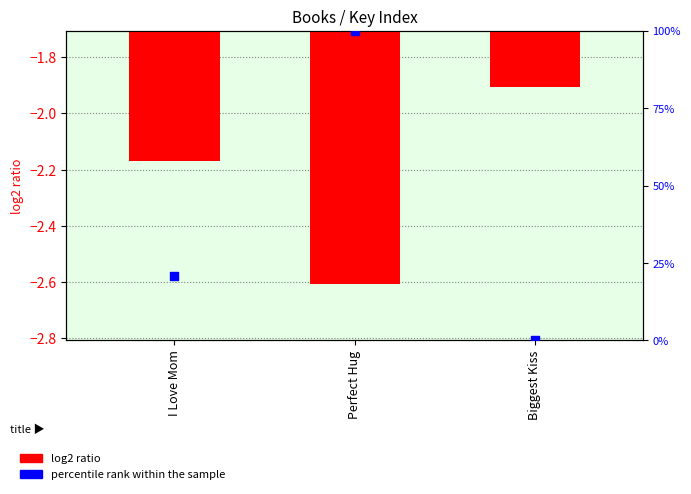

Which series has the largest Y range (max minus min)?

percentile rank within the sample